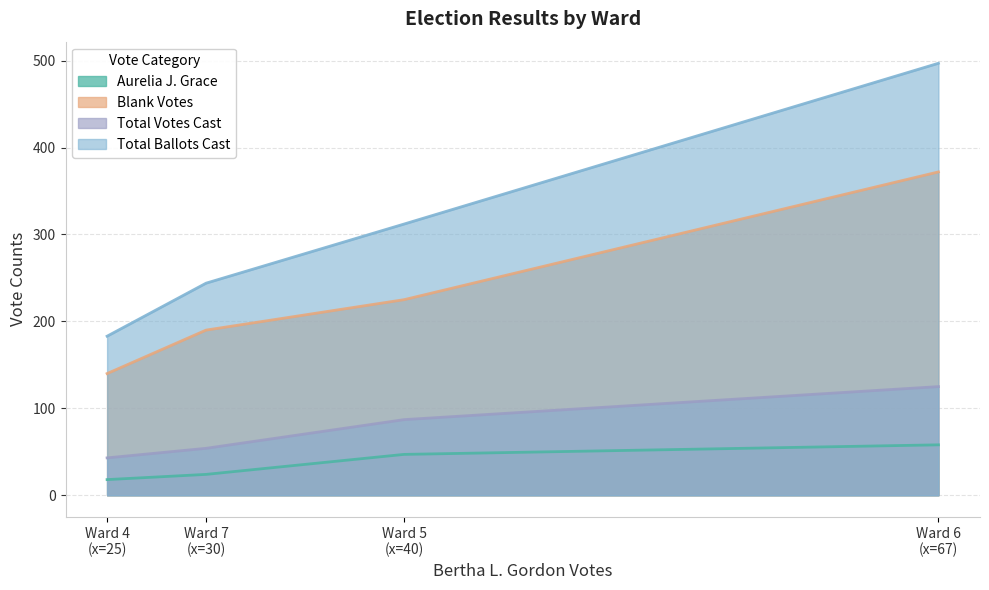

What is the sum of the Aurelia J. Grace values at Ward 5 and Ward 4?

65